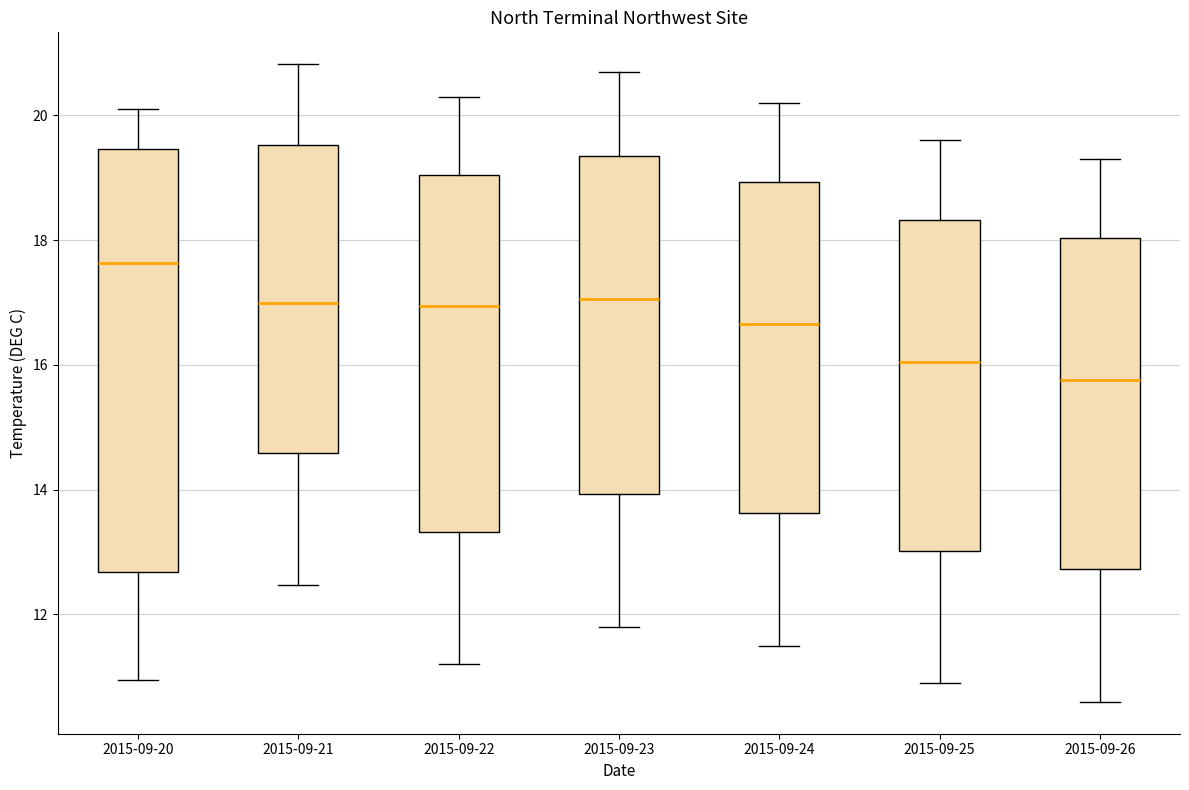

Reading left to right, transcribe this box plot: for each box, give where its median line is, the range the box spans, and where its two whiskers end, as read against the y-axis. The values are not printed on the chart, so give them approximately, as read against the axis.

2015-09-20: median 17.6, box 12.6 to 19.4, whiskers 11.0 to 20.0
2015-09-21: median 17.0, box 14.6 to 19.6, whiskers 12.4 to 20.8
2015-09-22: median 17.0, box 13.4 to 19.0, whiskers 11.2 to 20.4
2015-09-23: median 17.0, box 14.0 to 19.4, whiskers 11.8 to 20.8
2015-09-24: median 16.6, box 13.6 to 19.0, whiskers 11.6 to 20.2
2015-09-25: median 16.0, box 13.0 to 18.4, whiskers 11.0 to 19.6
2015-09-26: median 15.8, box 12.8 to 18.0, whiskers 10.6 to 19.4